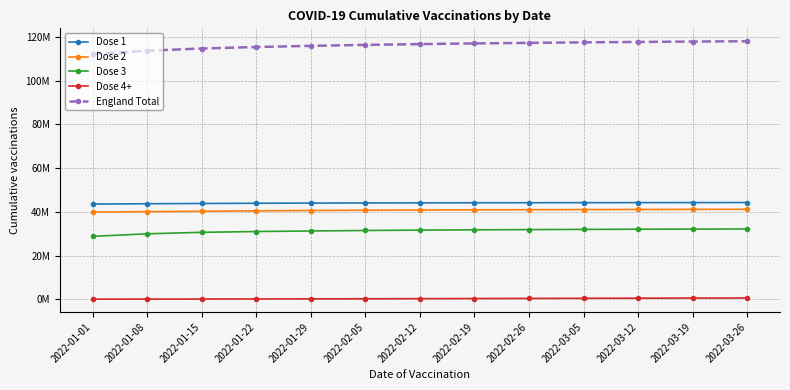

What is the sum of the England Total values at 2022-03-26 and 2022-03-19?

236.1